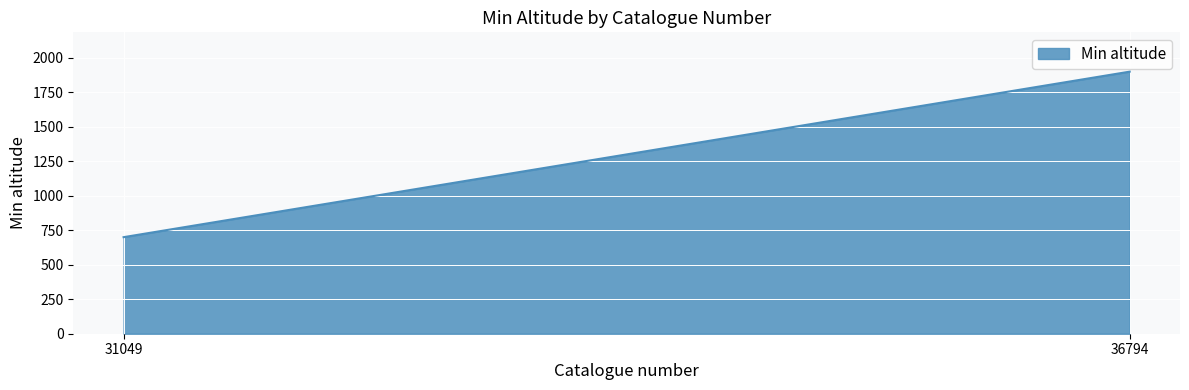

What is the difference between the values at 36794 and 31049?

1200